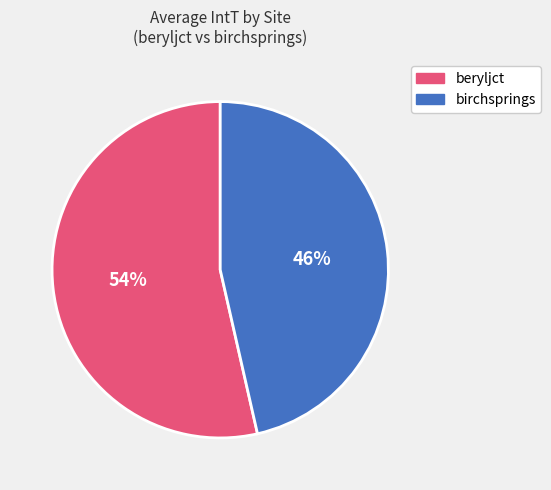

Combined, do beryljct and birchsprings account for over 50%?

Yes